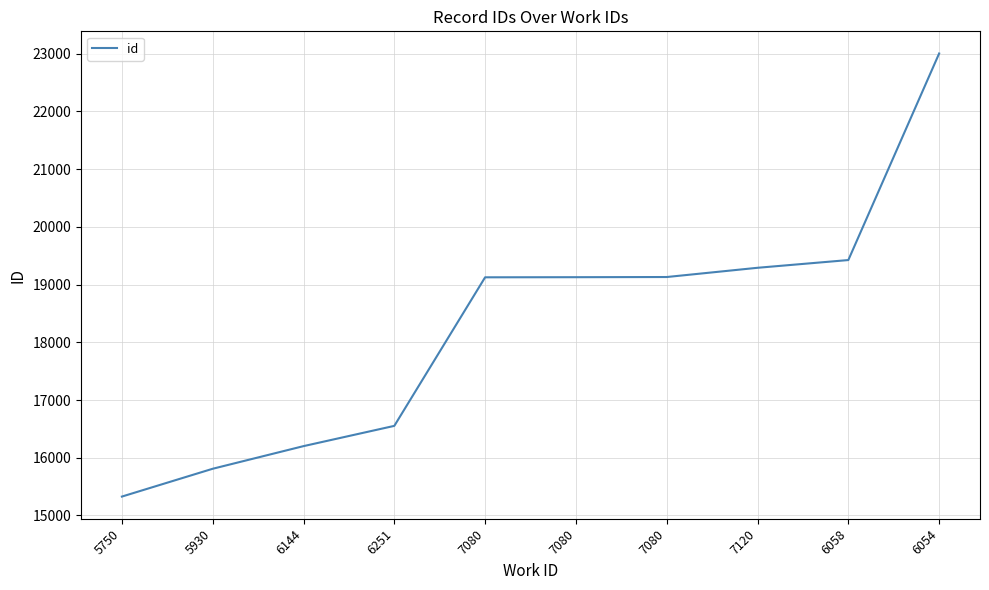

The value at 7080 is 29817. True or false?

False